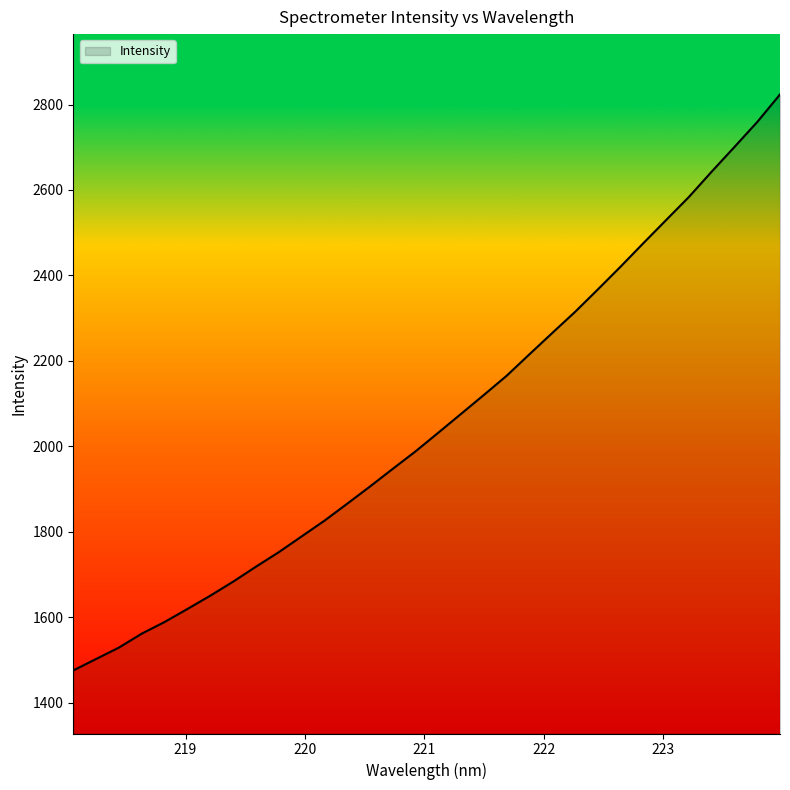

What is the greatest value displayed?

2823.6